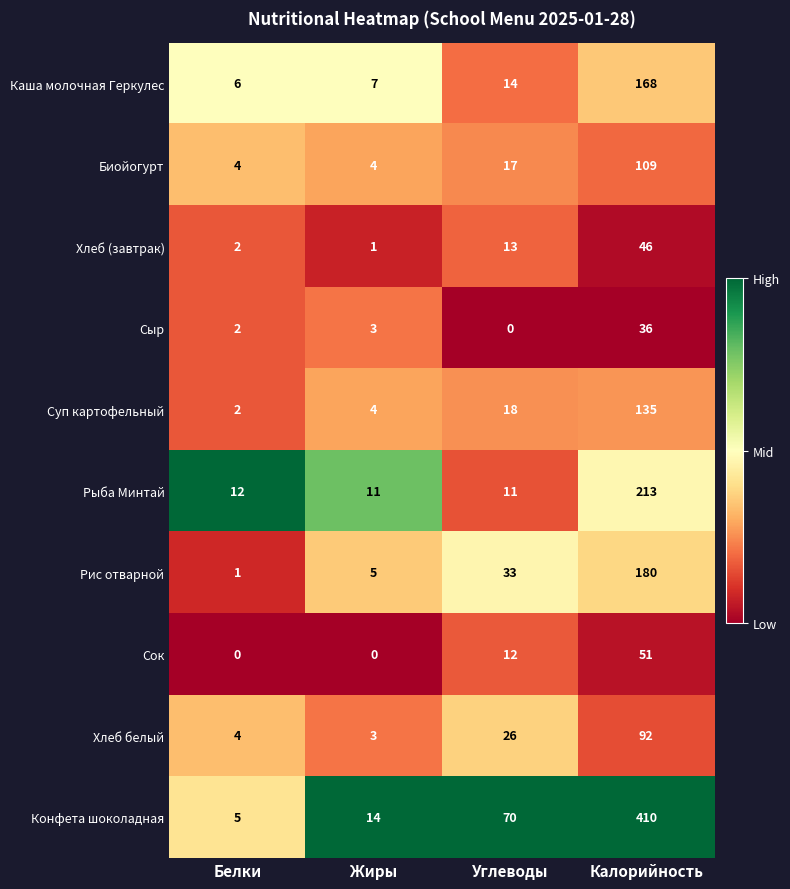

What is the total value across all series at Белки?

38